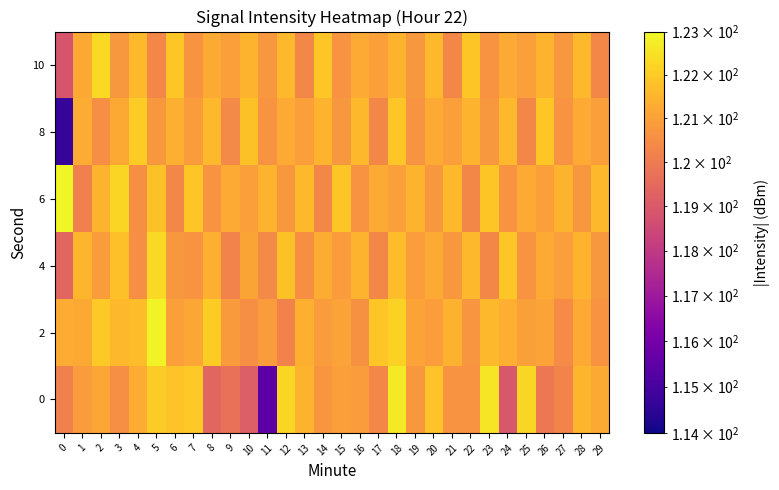

Reading right to left, transcribe all the data shown in this chart.

0: 29=121.2	28=121.5	27=120.2	26=119.9	25=122.3	24=118.9	23=122.6	22=120.7	21=120.7	20=121.8	19=120.8	18=122.7	17=120.3	16=120.9	15=121.0	14=120.7	13=121.5	12=122.3	11=115.4	10=119.1	9=119.7	8=119.4	7=122.0	6=121.8	5=122.0	4=121.3	3=120.5	2=121.2	1=120.9	0=120.2
2: 29=120.7	28=121.2	27=120.5	26=121.1	25=121.0	24=121.3	23=121.6	22=120.7	21=121.4	20=120.9	19=121.1	18=122.1	17=121.9	16=120.6	15=121.0	14=120.9	13=121.4	12=120.2	11=120.9	10=120.6	9=120.8	8=122.0	7=121.1	6=120.9	5=122.9	4=121.7	3=121.6	2=122.0	1=121.2	0=121.3
4: 29=120.8	28=121.5	27=120.9	26=121.2	25=120.7	24=121.9	23=120.3	22=121.6	21=120.8	20=121.2	19=120.9	18=121.7	17=120.3	16=121.5	15=120.9	14=121.3	13=120.6	12=121.8	11=120.4	10=121.1	9=120.2	8=121.3	7=120.7	6=120.8	5=122.3	4=120.5	3=121.8	2=120.9	1=121.5	0=119.4
6: 29=121.6	28=120.8	27=121.5	26=120.9	25=121.2	24=120.7	23=121.9	22=120.3	21=121.6	20=120.8	19=121.5	18=120.9	17=121.2	16=120.7	15=121.9	14=120.3	13=121.6	12=120.8	11=121.5	10=120.9	9=121.2	8=120.7	7=121.9	6=120.3	5=121.8	4=120.6	3=122.2	2=121.5	1=120.1	0=122.9
8: 29=120.9	28=121.2	27=120.7	26=121.9	25=120.3	24=121.6	23=120.8	22=121.5	21=120.9	20=121.2	19=120.7	18=121.9	17=120.3	16=121.6	15=120.8	14=121.5	13=120.9	12=121.2	11=120.7	10=121.8	9=120.4	8=121.6	7=120.9	6=121.3	5=120.8	4=122.0	3=121.2	2=120.5	1=121.3	0=114.7
10: 29=120.3	28=121.6	27=120.8	26=121.5	25=120.9	24=121.2	23=120.7	22=121.9	21=120.3	20=121.6	19=120.8	18=121.5	17=120.9	16=121.2	15=120.7	14=121.9	13=120.3	12=121.6	11=120.8	10=121.5	9=120.9	8=121.2	7=120.7	6=121.9	5=120.3	4=121.6	3=120.8	2=122.3	1=121.2	0=118.9